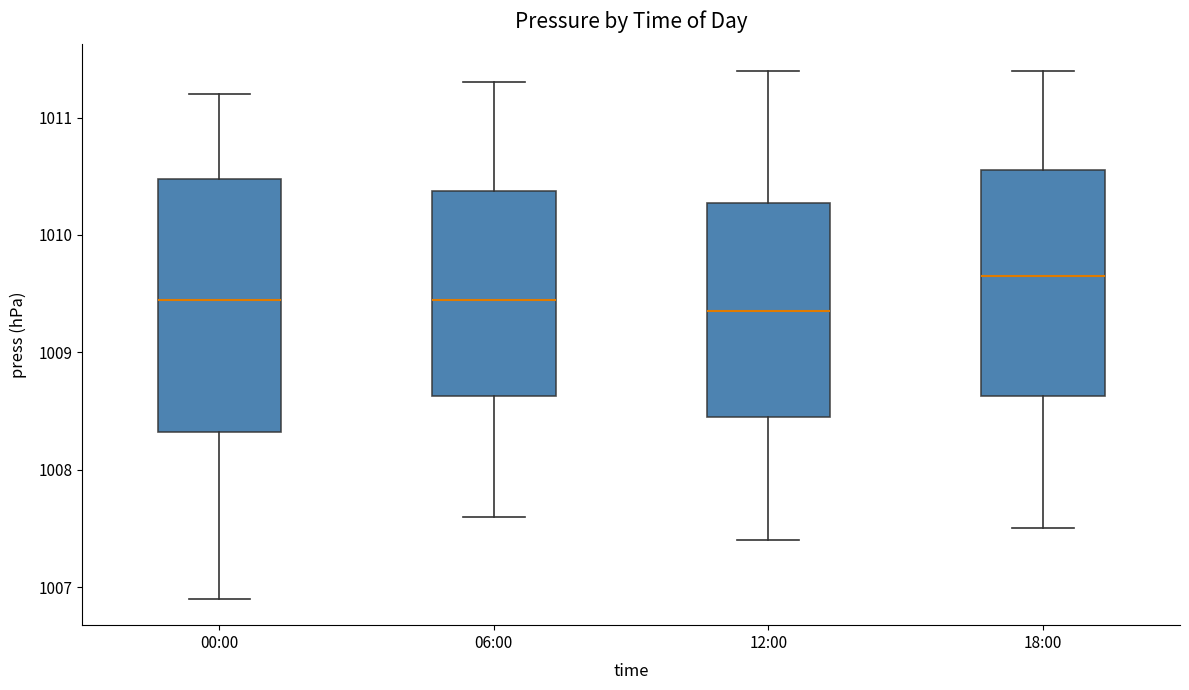

Which box's median line is the lowest?

12:00